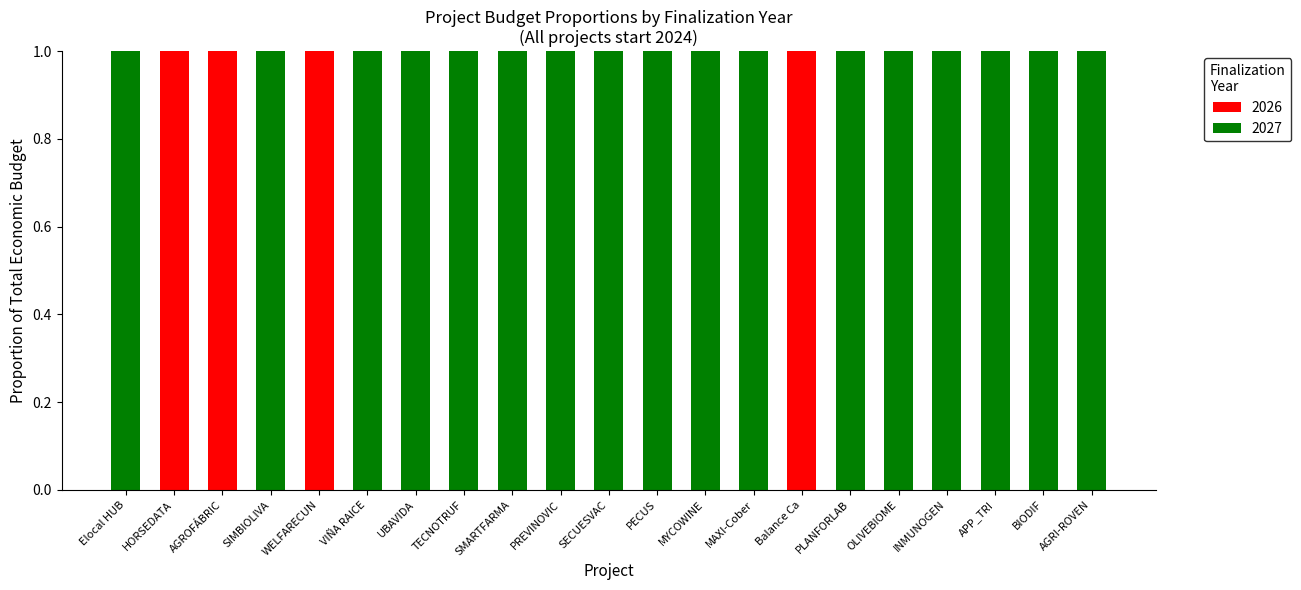

True or false: 2026 has a value of 0 at SECUESVAC.

True